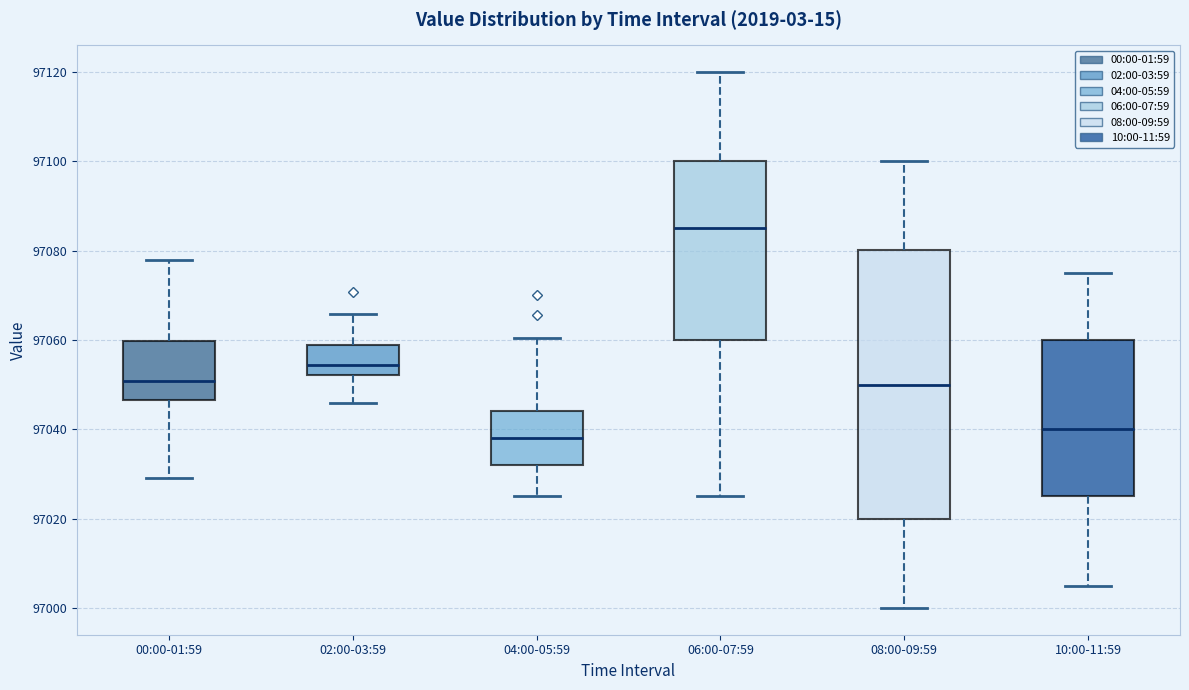

Which box has the lowest median line?

04:00-05:59